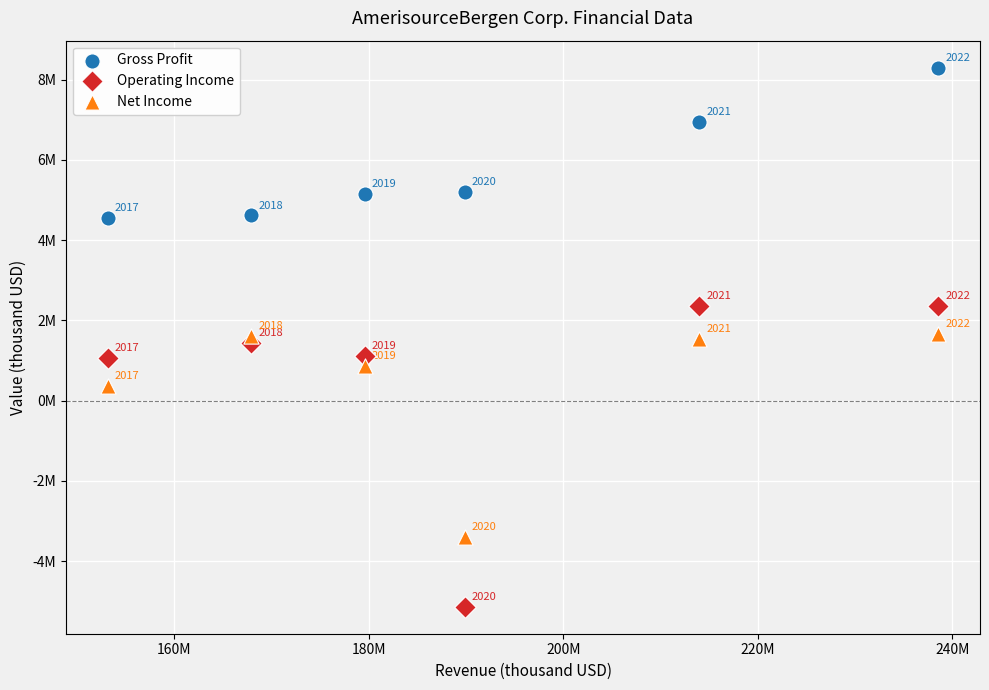

Which series contains the lowest Y value?

Operating Income